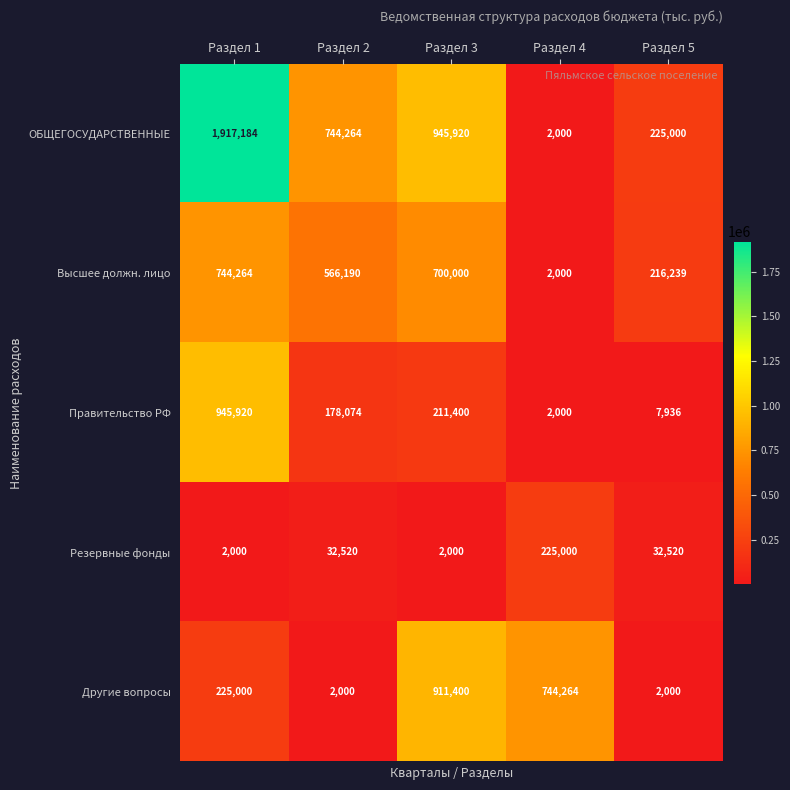

At which label is Высшее должн. лицо closest to 373132?

Раздел 5